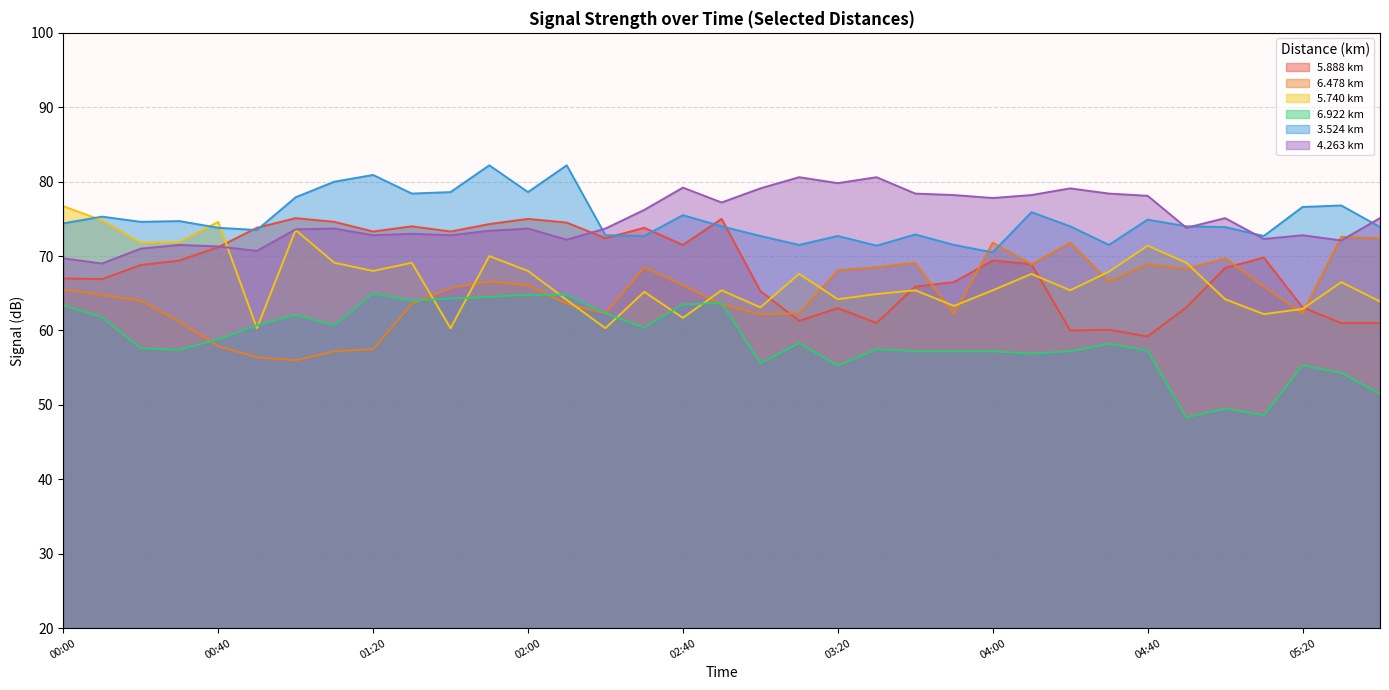

Where does the 3.524 series first go above 74?

00:00